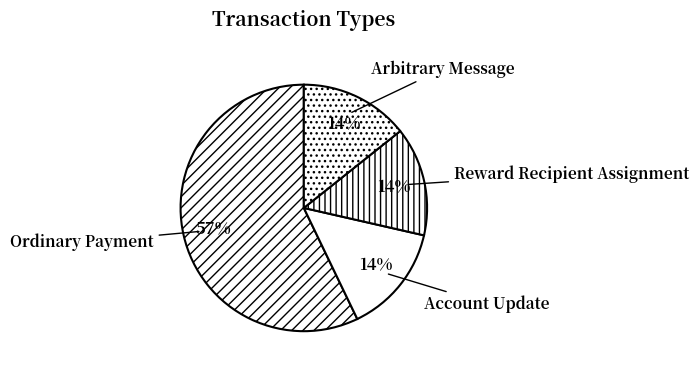

Which category has the biggest portion of the pie?

Ordinary Payment